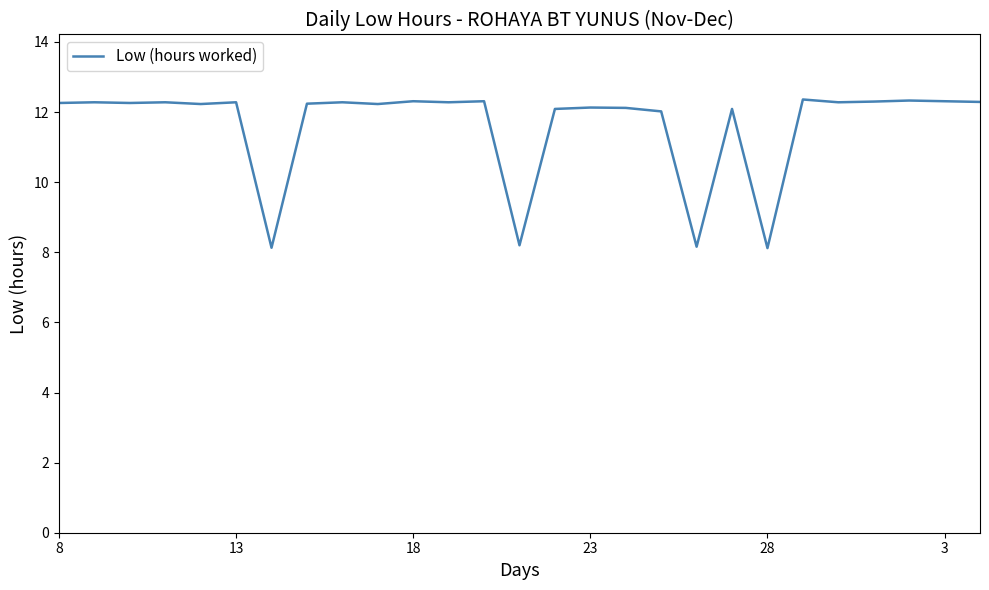

What is the difference between the maximum and minimum values?

4.2